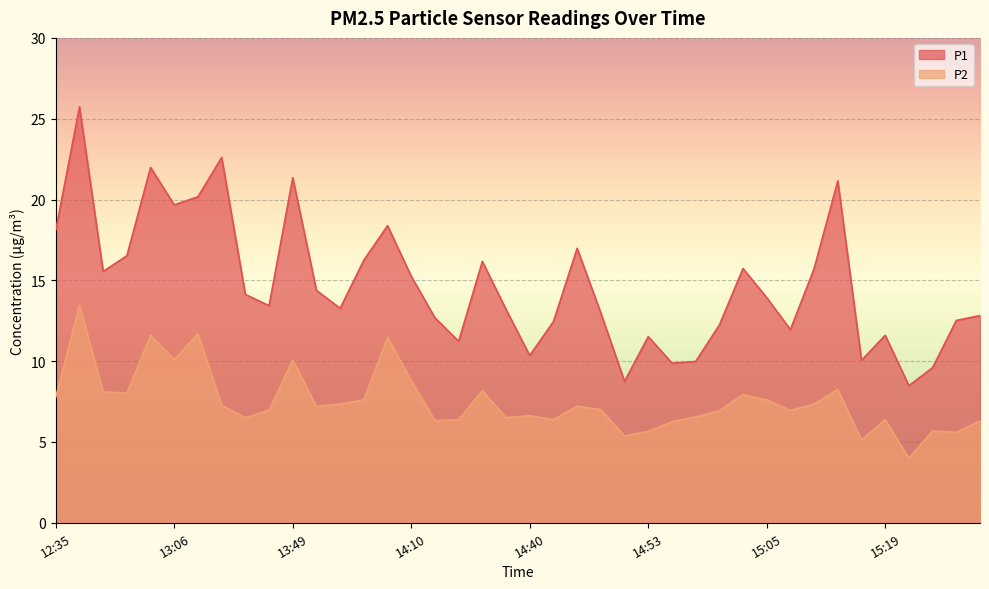

At which category does P2 reach its first local valley?

13:00